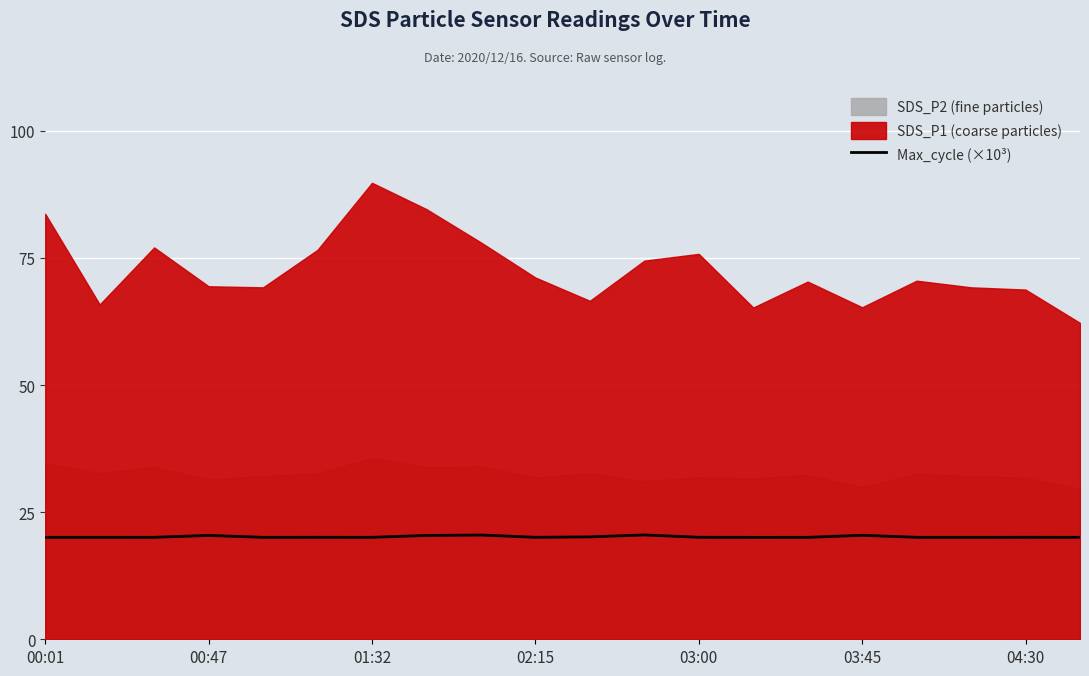

The Max_cycle (×10³) series shows 20.4 at 00:47. True or false?

True